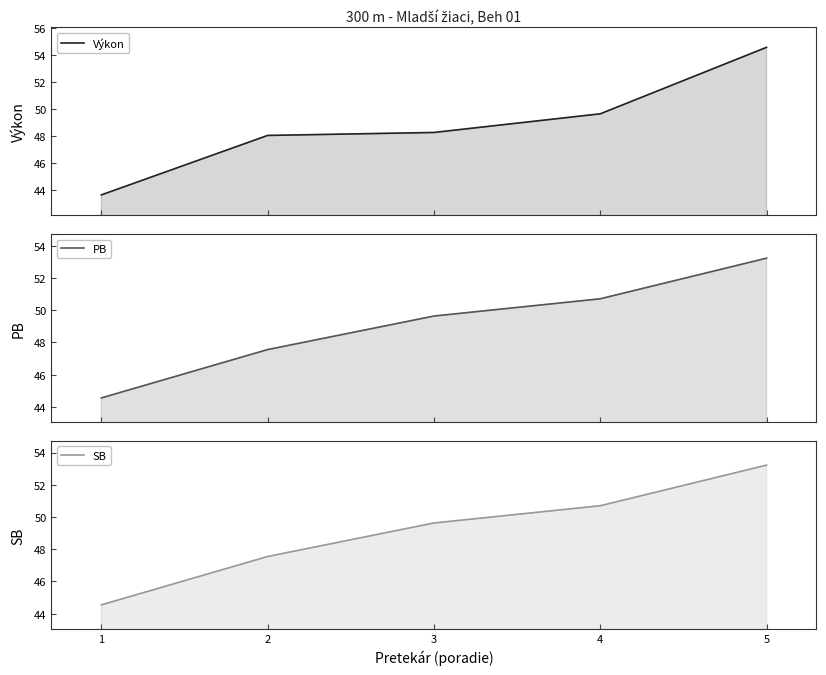

List the series in order of their peak value, highest first.

Výkon, PB, SB